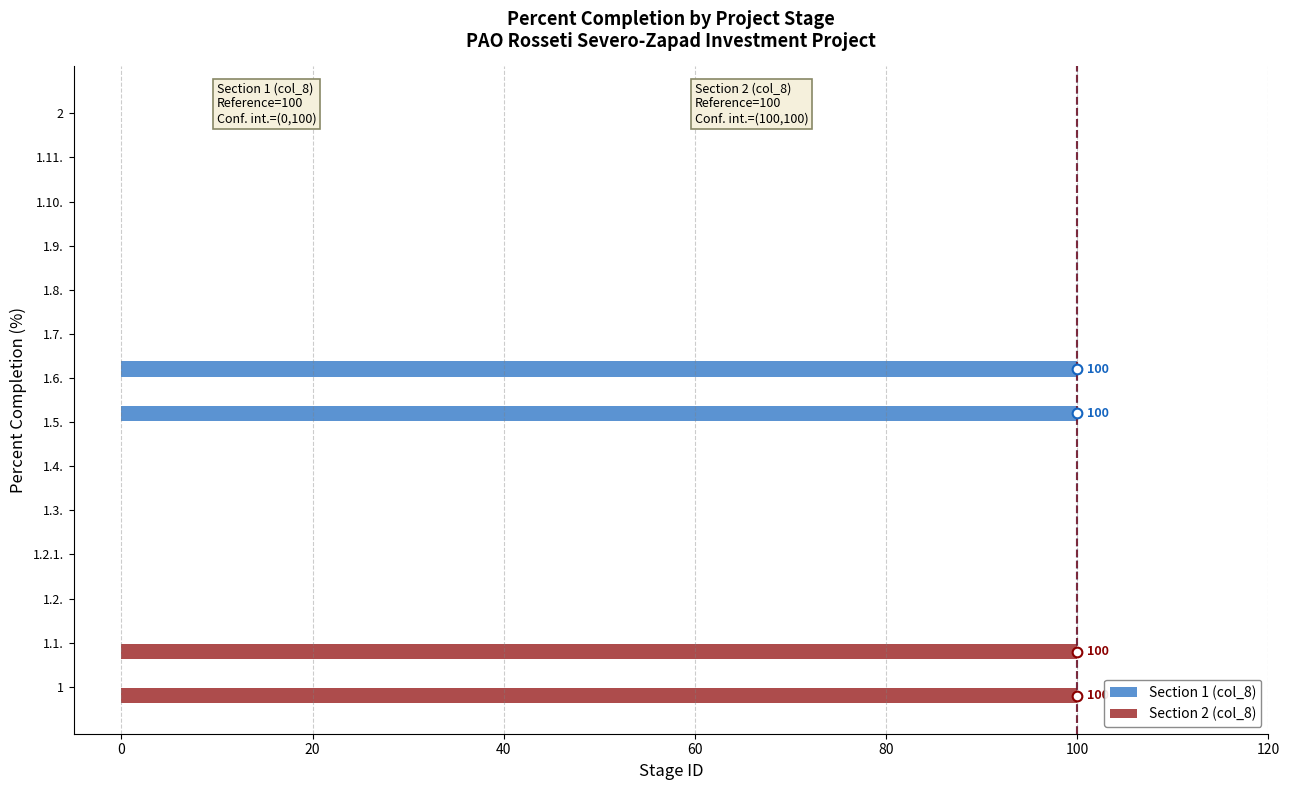

What is the greatest value displayed?

100